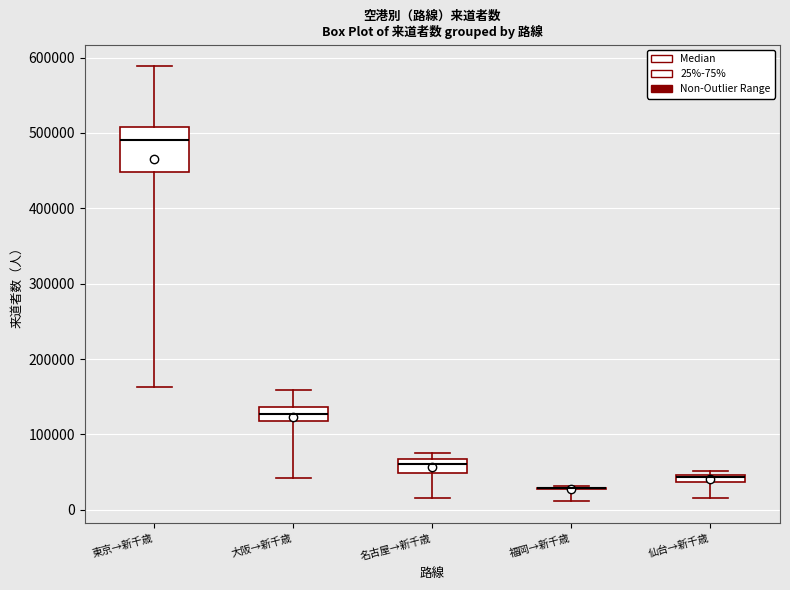

Comparing the boxes themselves (not the whiskers), which one is the tallest?

東京→新千歳